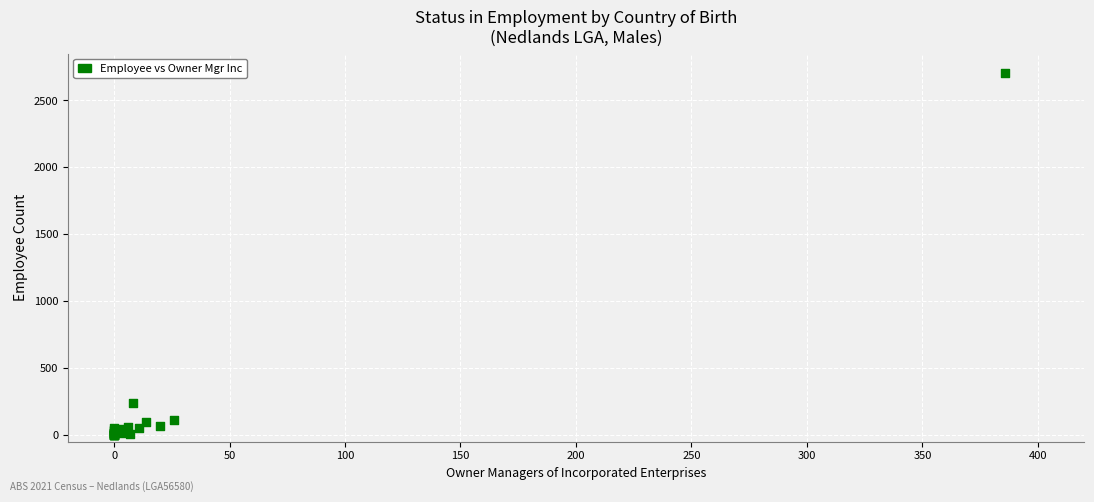

What Y value in the scatter plot is closest to 1353?

236